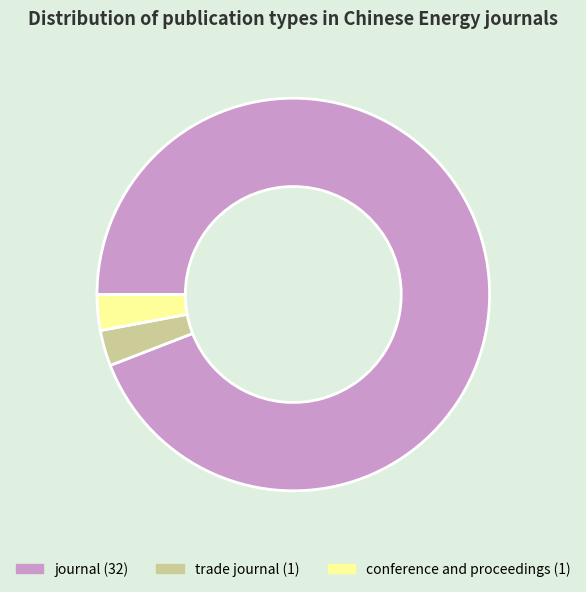

Which category accounts for the majority?

journal